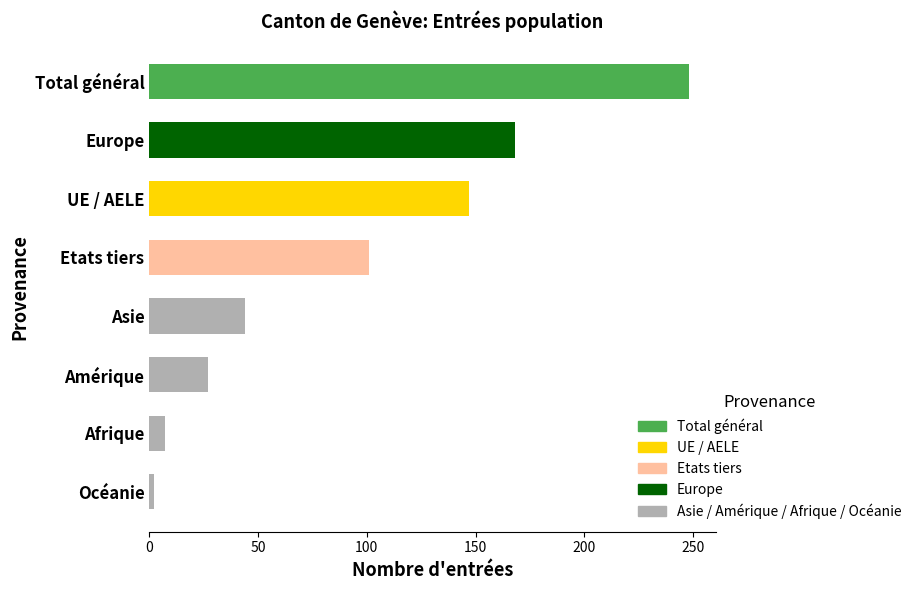

Read the value at Asie.

44